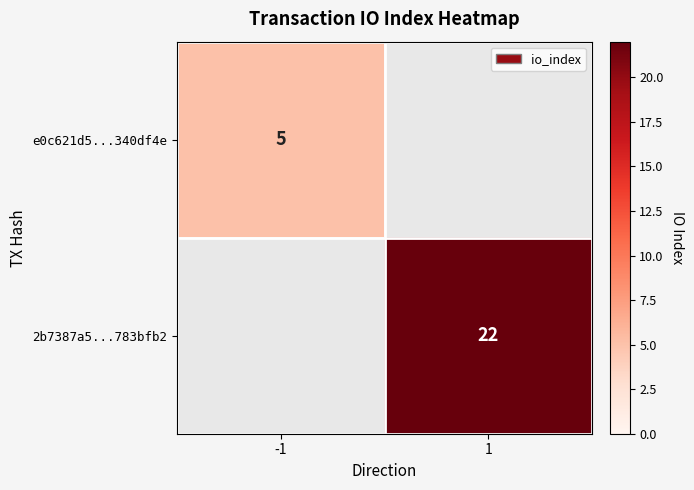

How many series are shown in this chart?

2